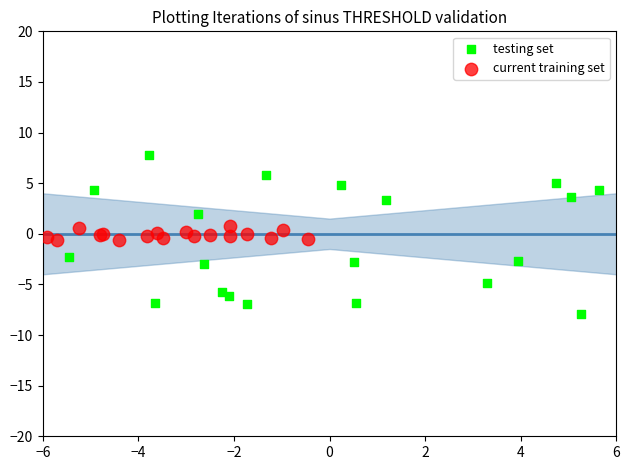

What are all the series names shown in the legend?

testing set, current training set